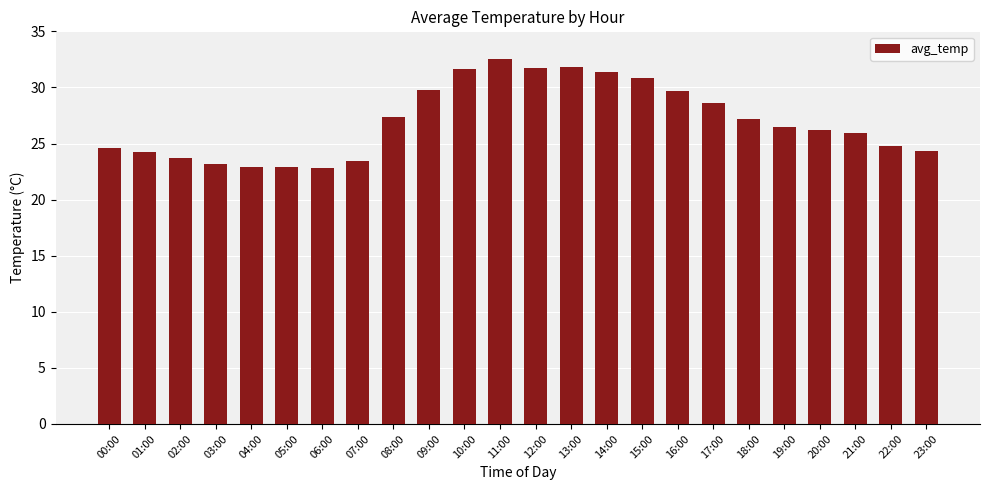

What is the approximate value at 20:00?

26.2